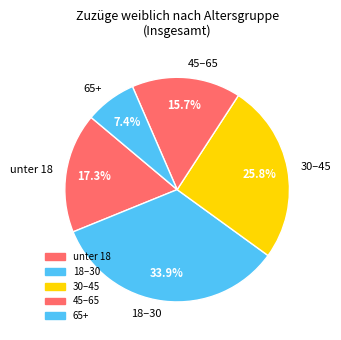

Which category has the smallest portion of the pie?

65+